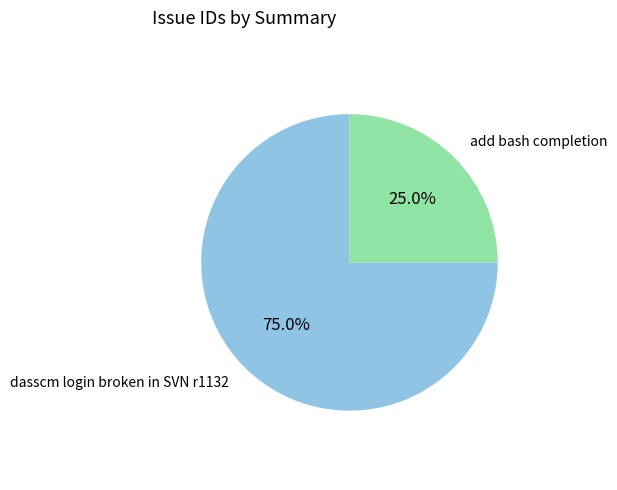

Is there any slice that represents more than half of the pie?

Yes